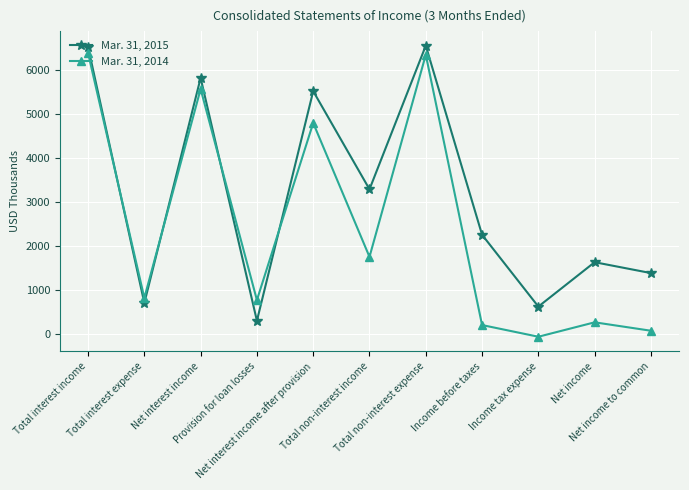

Which series ends up on top after the final intersection of Mar. 31, 2014 and Mar. 31, 2015?

Mar. 31, 2015